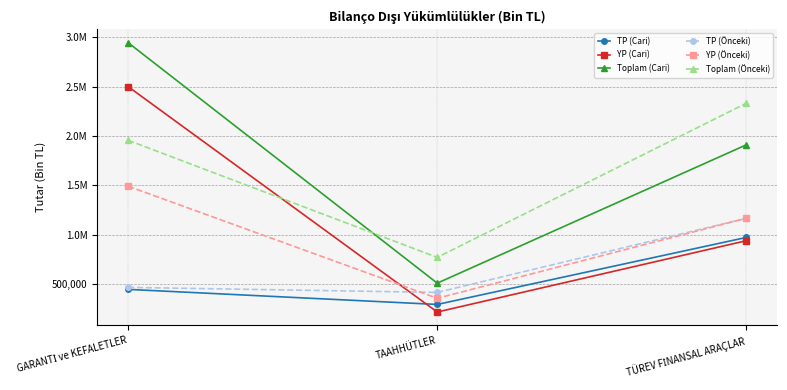

What is the total value across all series at TAAHHÜTLER?

2553810